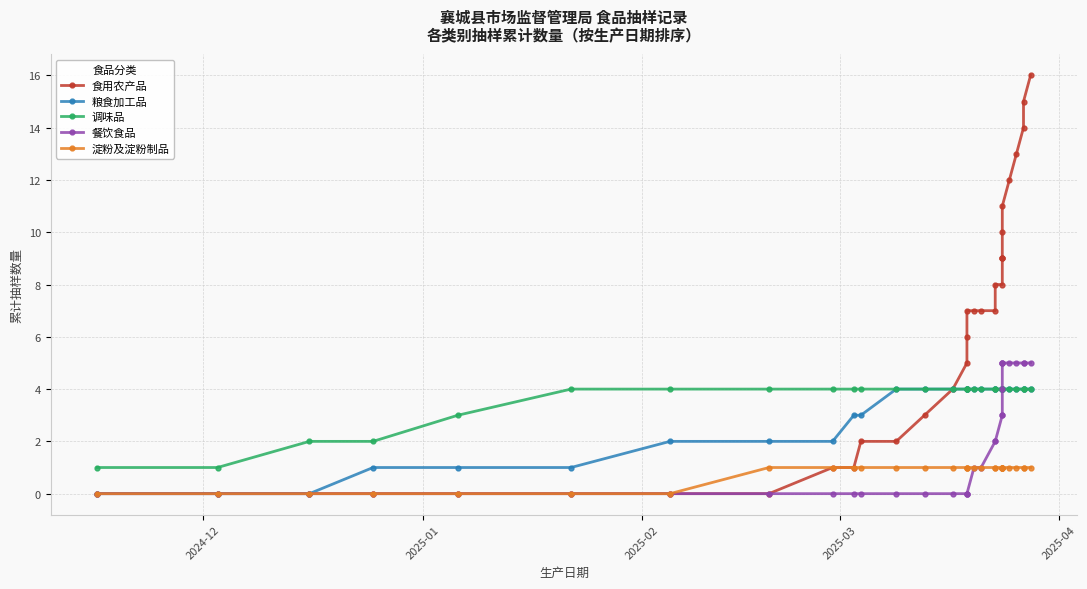

Which category has the lowest value across all series?

2024-12